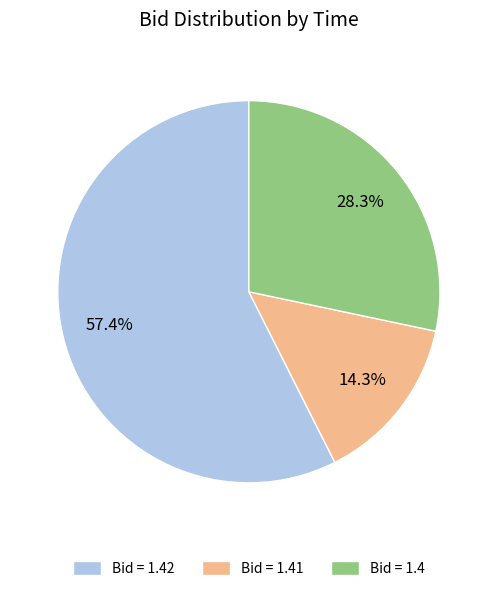

Count the number of slices in the pie.

3